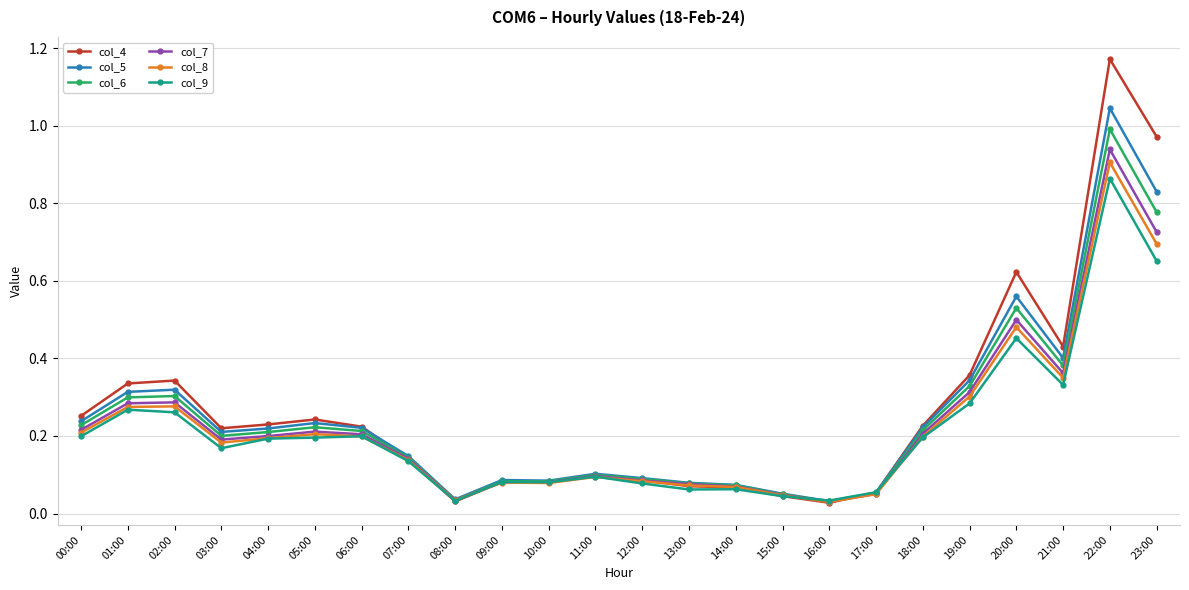

At which label does col_9 reach its peak?

22:00